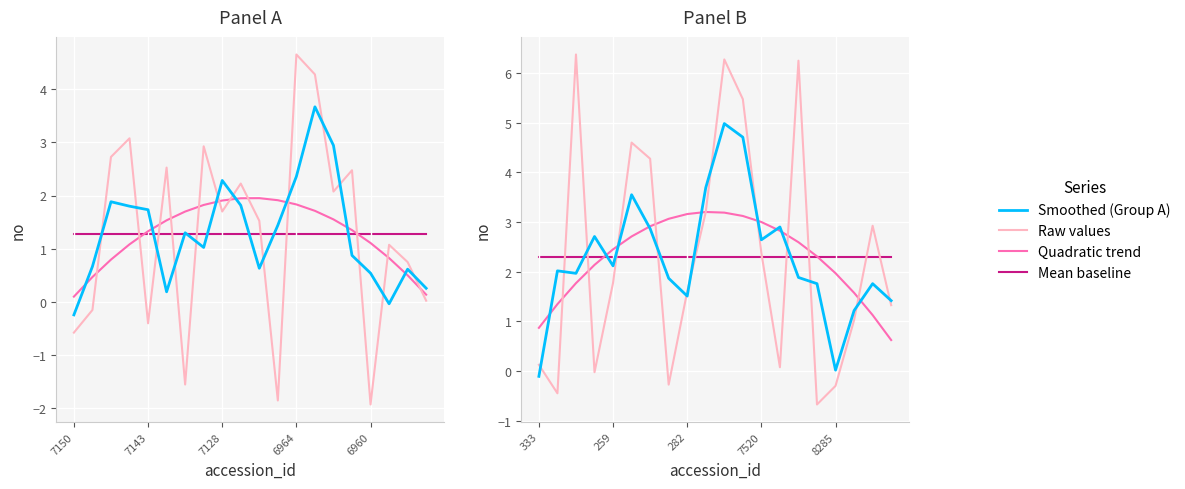

Reading left to right, extract all data points from this chart.

Smoothed (Group A): -0.1	2.0	2.0	2.7	2.1	3.5	2.9	1.9	1.5	3.7	5.0	4.7	2.6	2.9	1.9	1.8	0.0	1.2	1.8	1.4
Raw values: 0.1	-0.5	6.4	-0.0	1.8	4.6	4.3	-0.3	1.6	3.2	6.3	5.5	2.4	0.1	6.2	-0.7	-0.3	1.0	2.9	1.3
Quadratic trend: 0.9	1.3	1.8	2.1	2.5	2.7	2.9	3.1	3.2	3.2	3.2	3.1	3.0	2.8	2.6	2.3	2.0	1.6	1.1	0.6
Mean baseline: 2.3	2.3	2.3	2.3	2.3	2.3	2.3	2.3	2.3	2.3	2.3	2.3	2.3	2.3	2.3	2.3	2.3	2.3	2.3	2.3